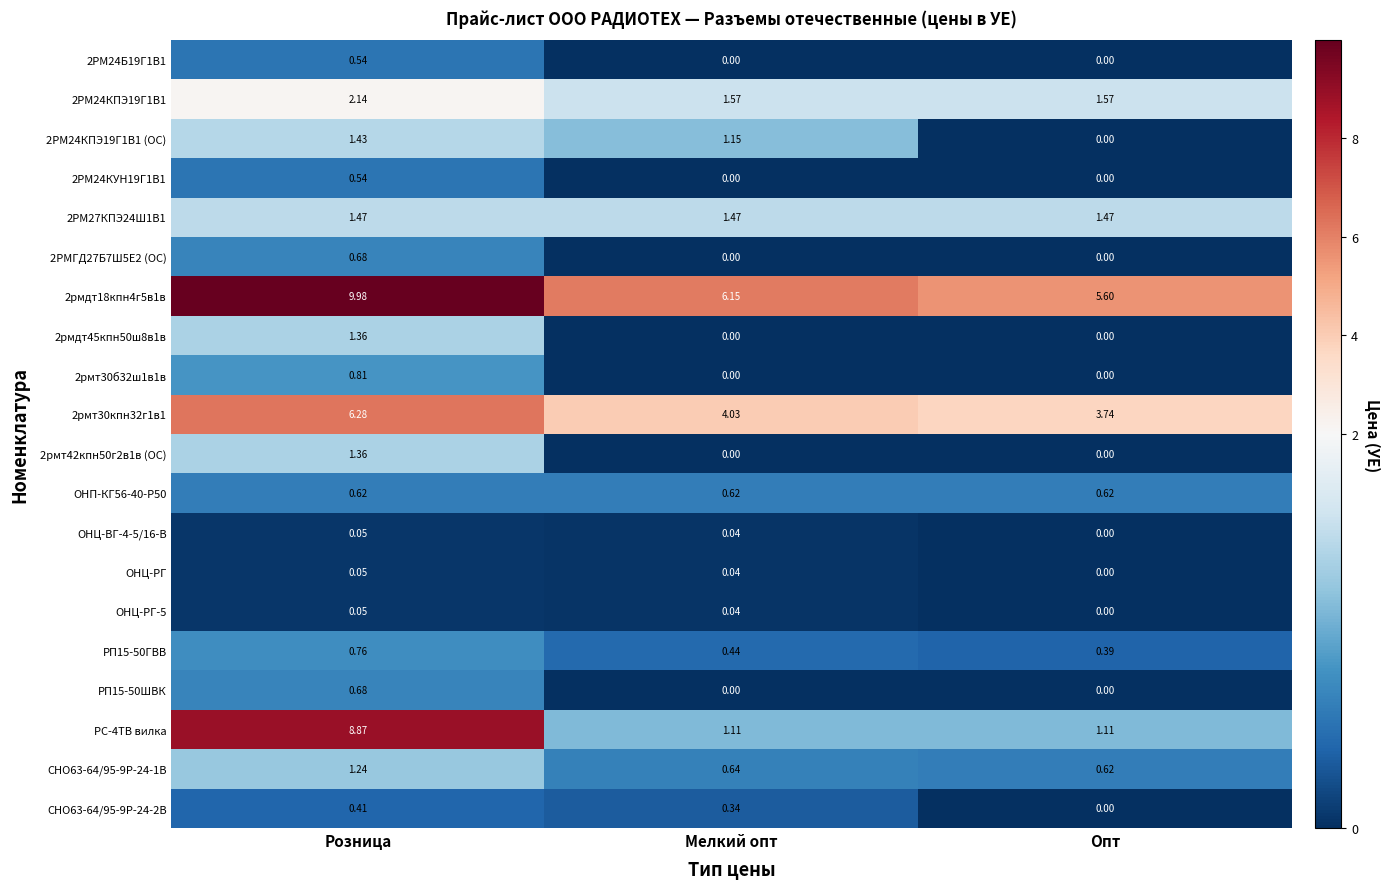

At how many categories does at least one series exceed 7?

1